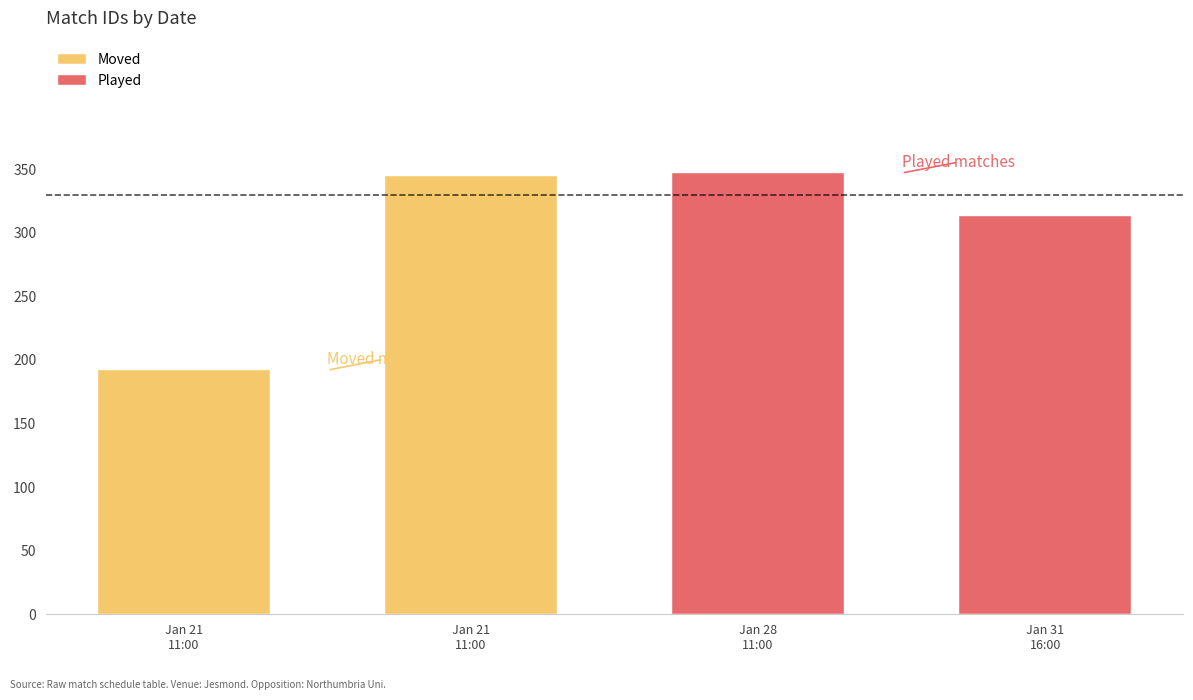

Reading right to left, list all the values displayed in this chart.

313	347	345	192